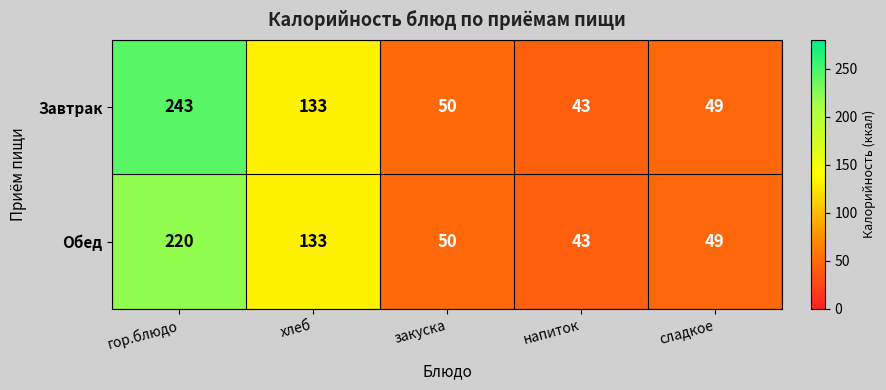

Which category has the highest value in the Обед series?

гор.блюдо